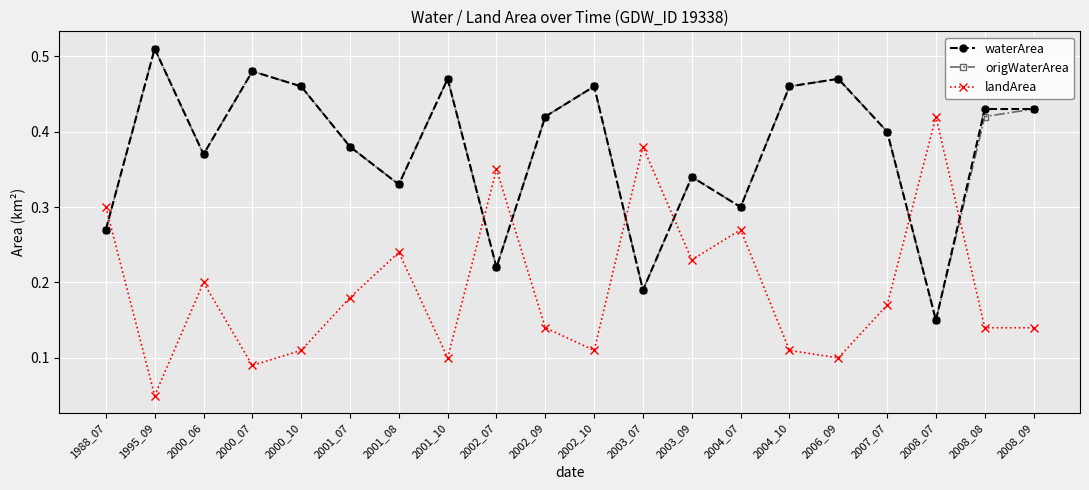

True or false: waterArea has more than 2 points higher than both neighbors.

True